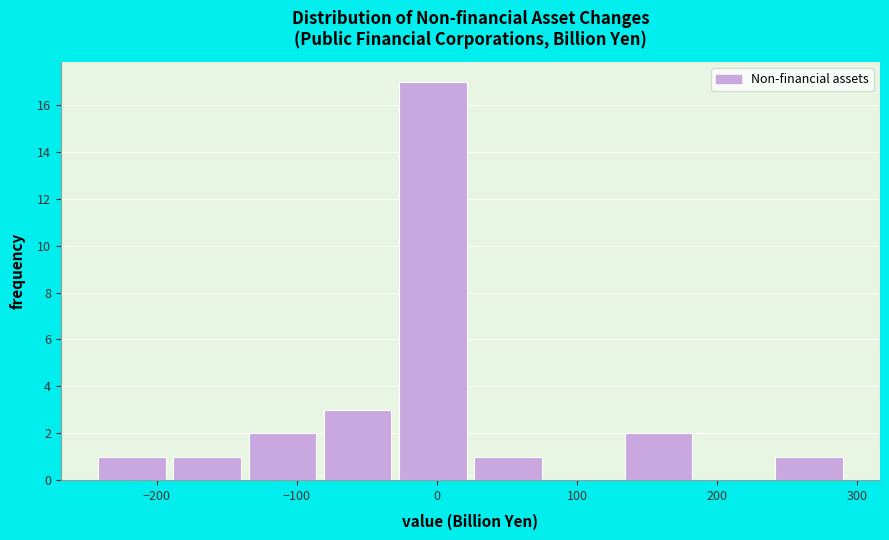

Reading left to right, transcribe this chart: for each bar, give the range it covers on the x-axis and its height. Neither the bar edges nor the heights are printed on the chart, so give them approximately, as read against the axes.

-240 to -190: 1
-190 to -140: 1
-140 to -80: 2
-80 to -30: 3
-30 to 20: 17
20 to 80: 1
80 to 130: 0
130 to 180: 2
180 to 240: 0
240 to 290: 1